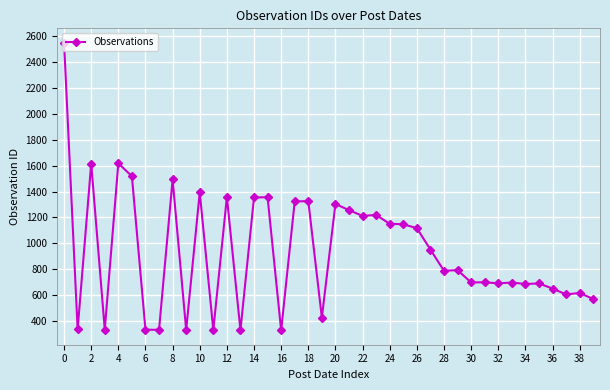

How many series are shown in this chart?

1